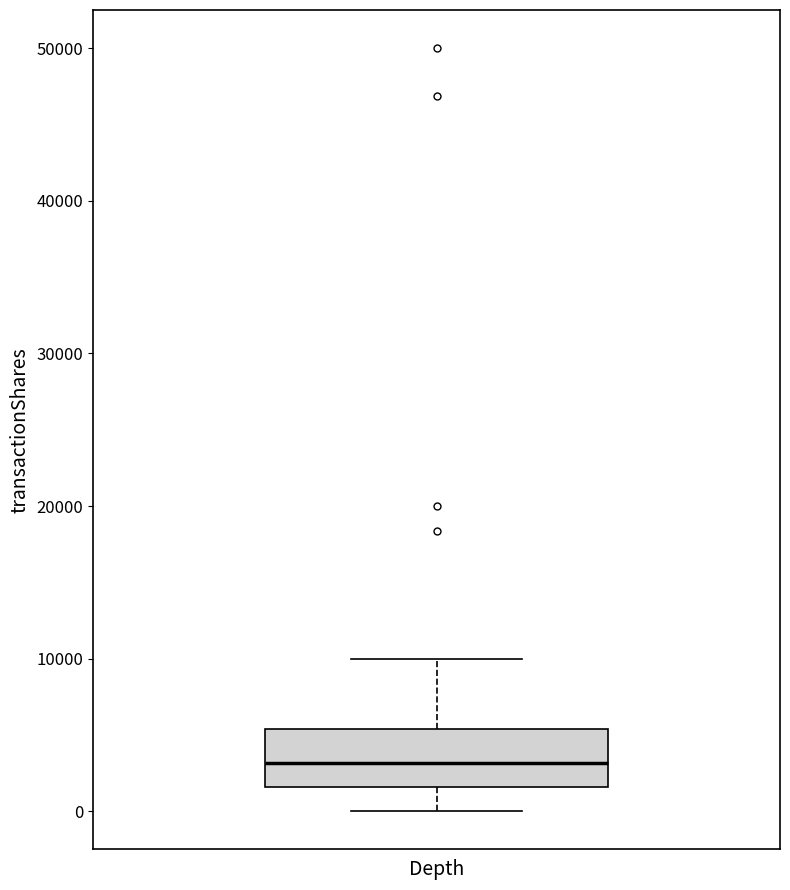

Where does the median line of the box for Depth sit on the y-axis? The values are not printed on the chart, so give them approximately, as read against the axis.

3000